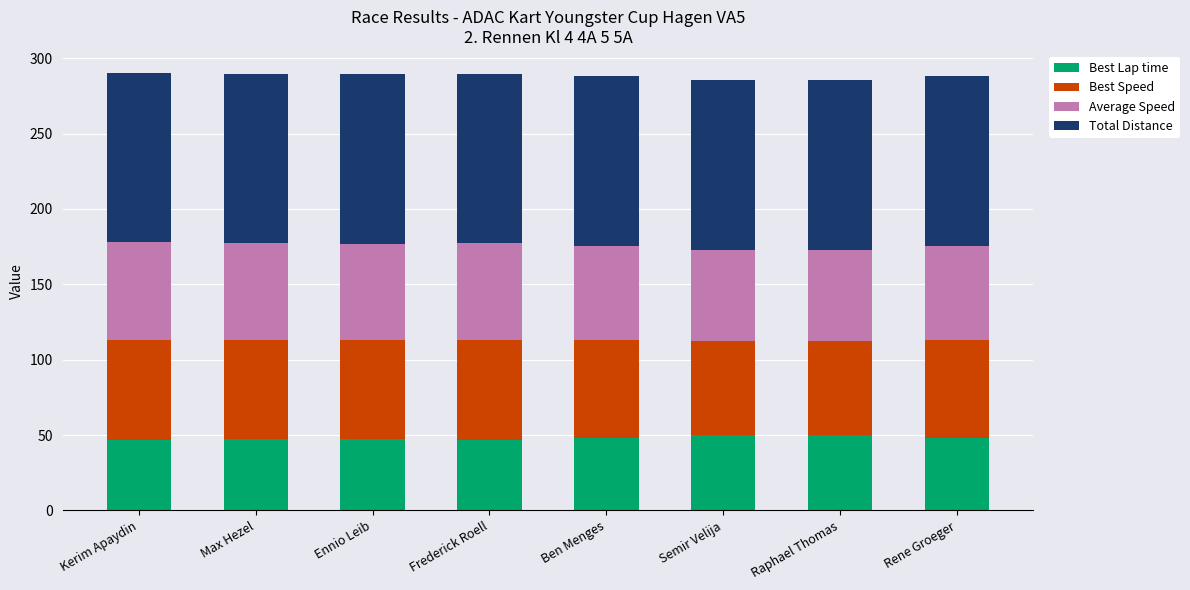

The value of Best Lap time at Semir Velija is 50.1. True or false?

True